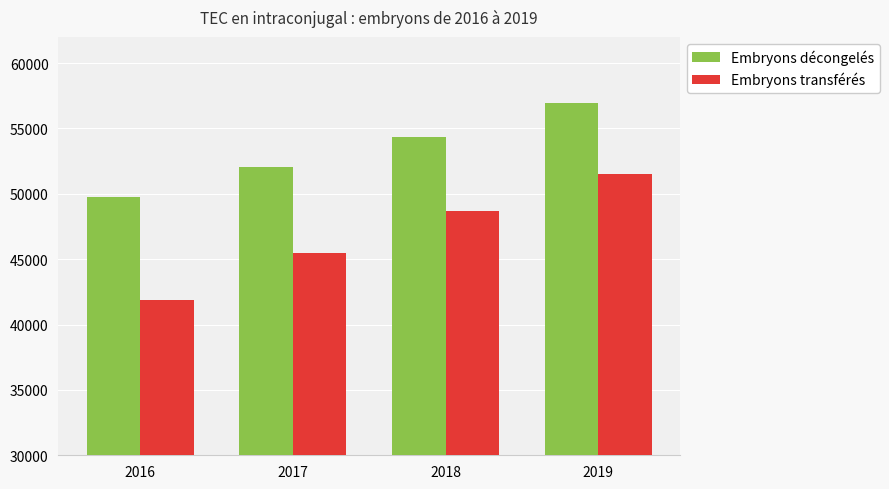

What is the value of the Embryons décongelés bar at the 4th from the left?

56957